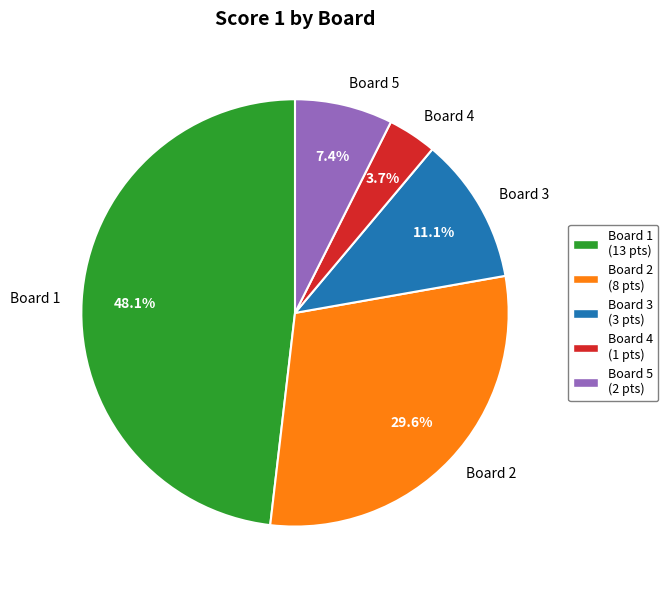

How much of the chart is everything except Board 5?

92.6%